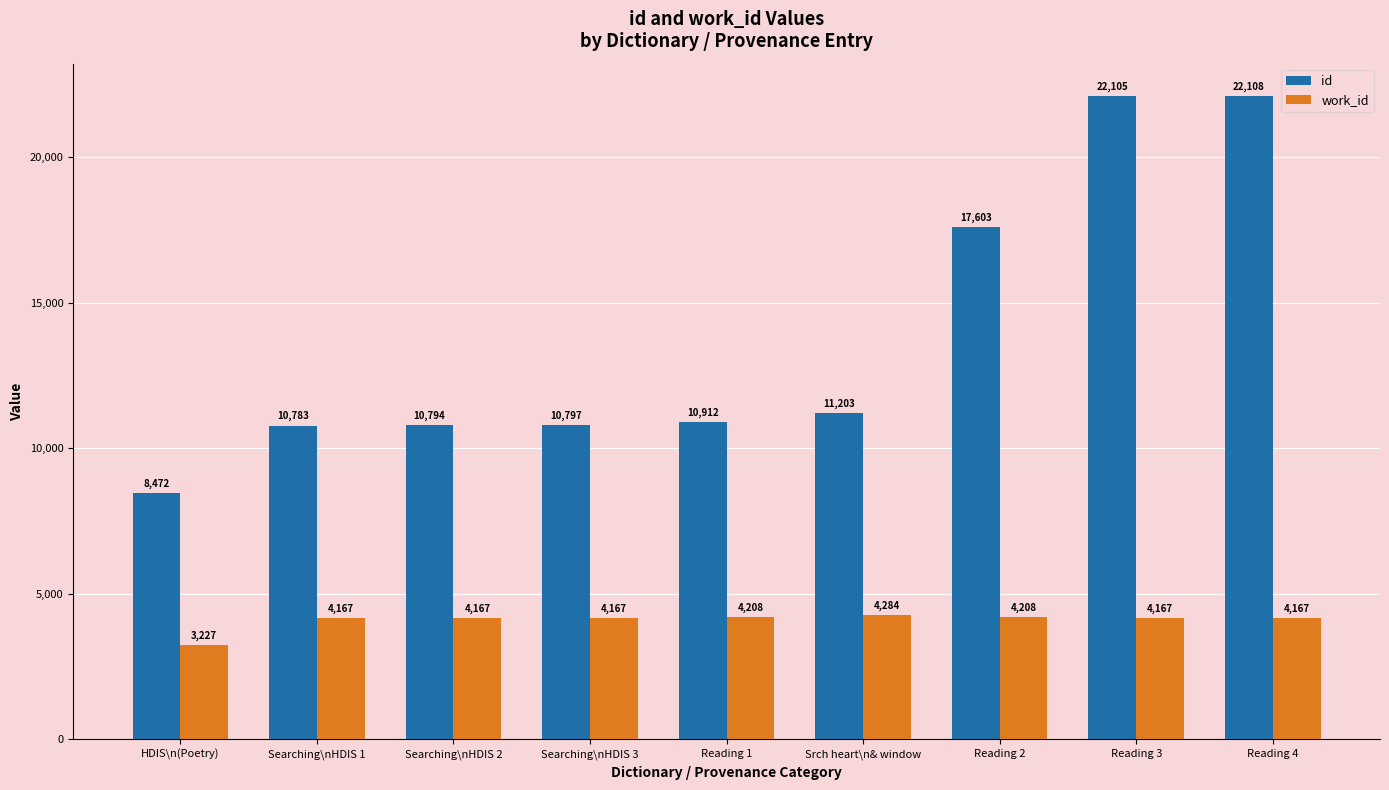

What is the average value of the id series?

13864